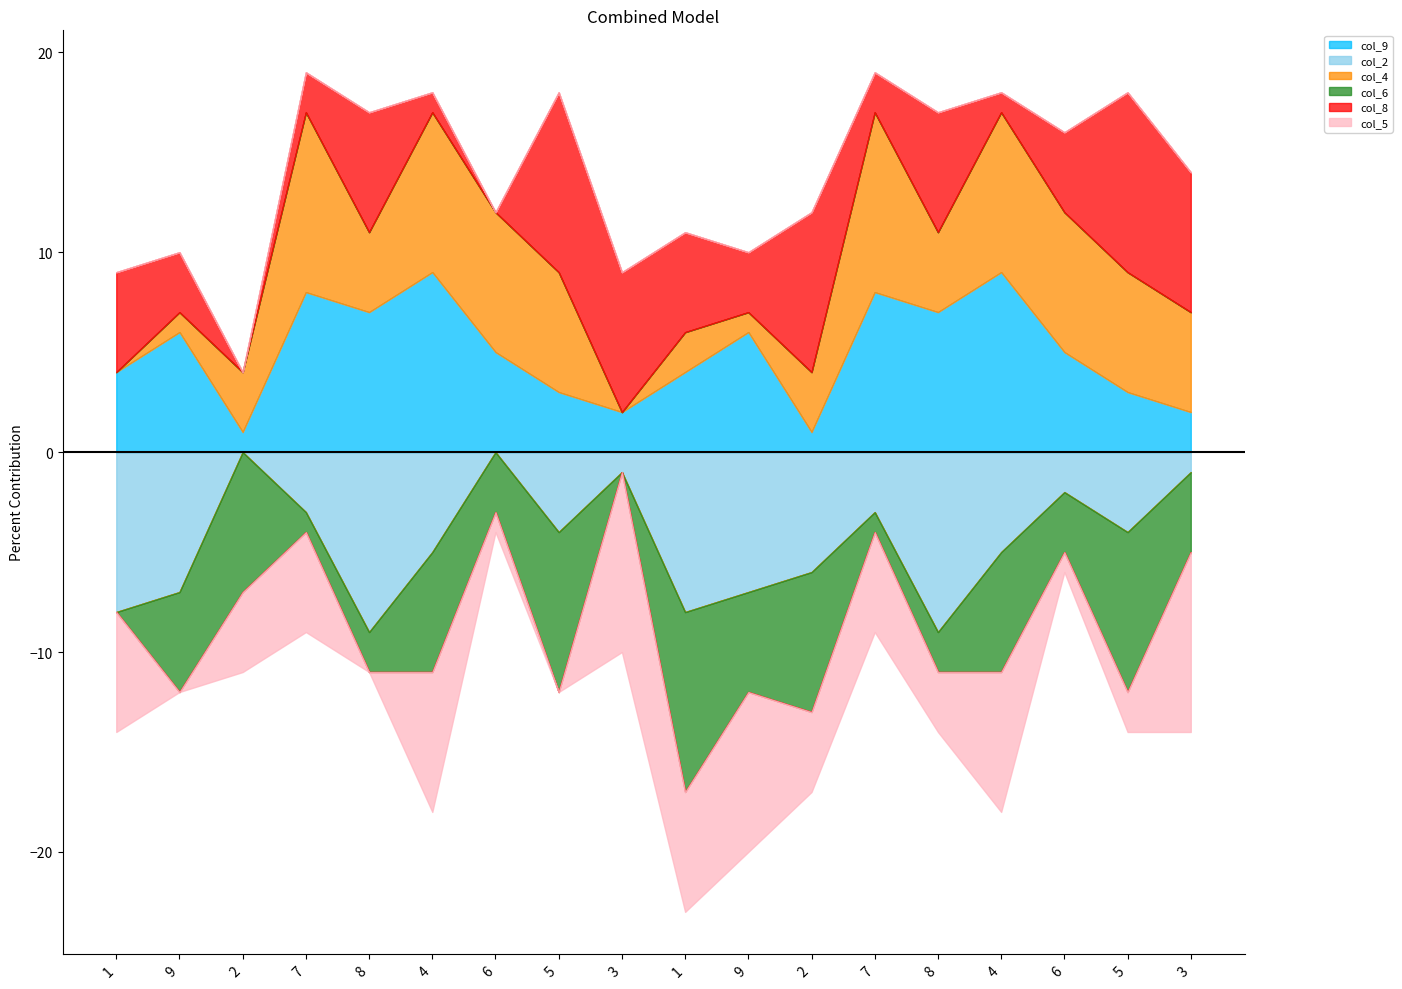

Where does the col_8 series first go above 5?

8